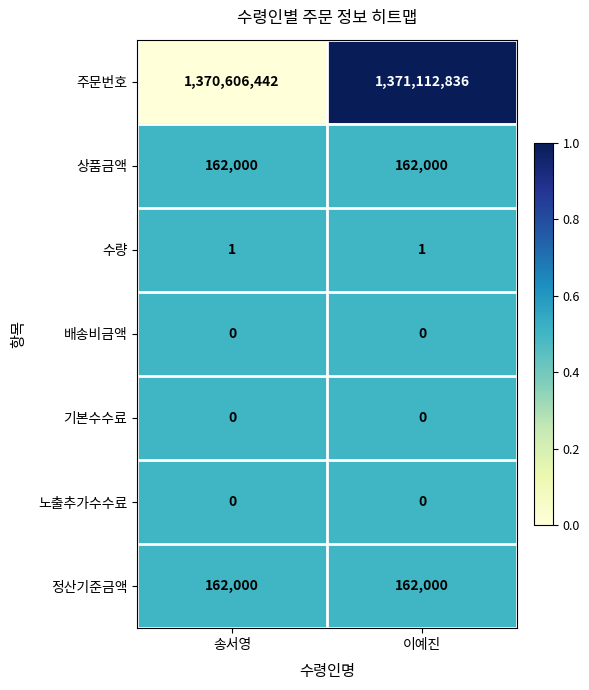

Read the 상품금액 value at 이예진.

162000